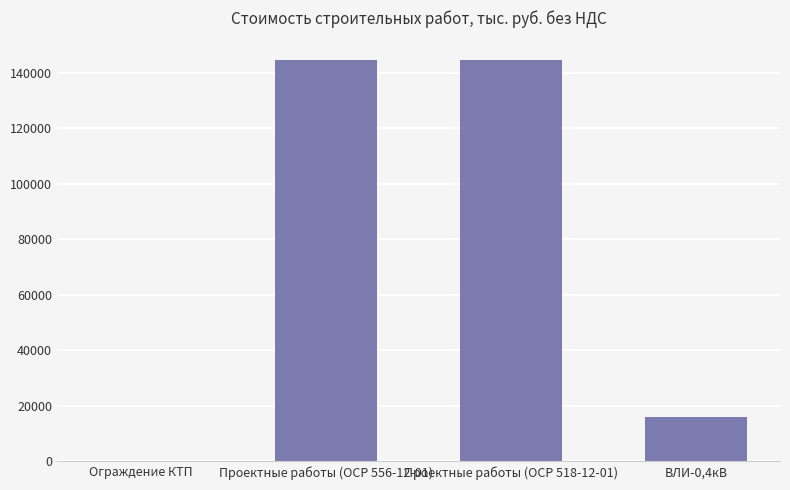

What is the approximate value at ВЛИ-0,4кВ?

16116.9